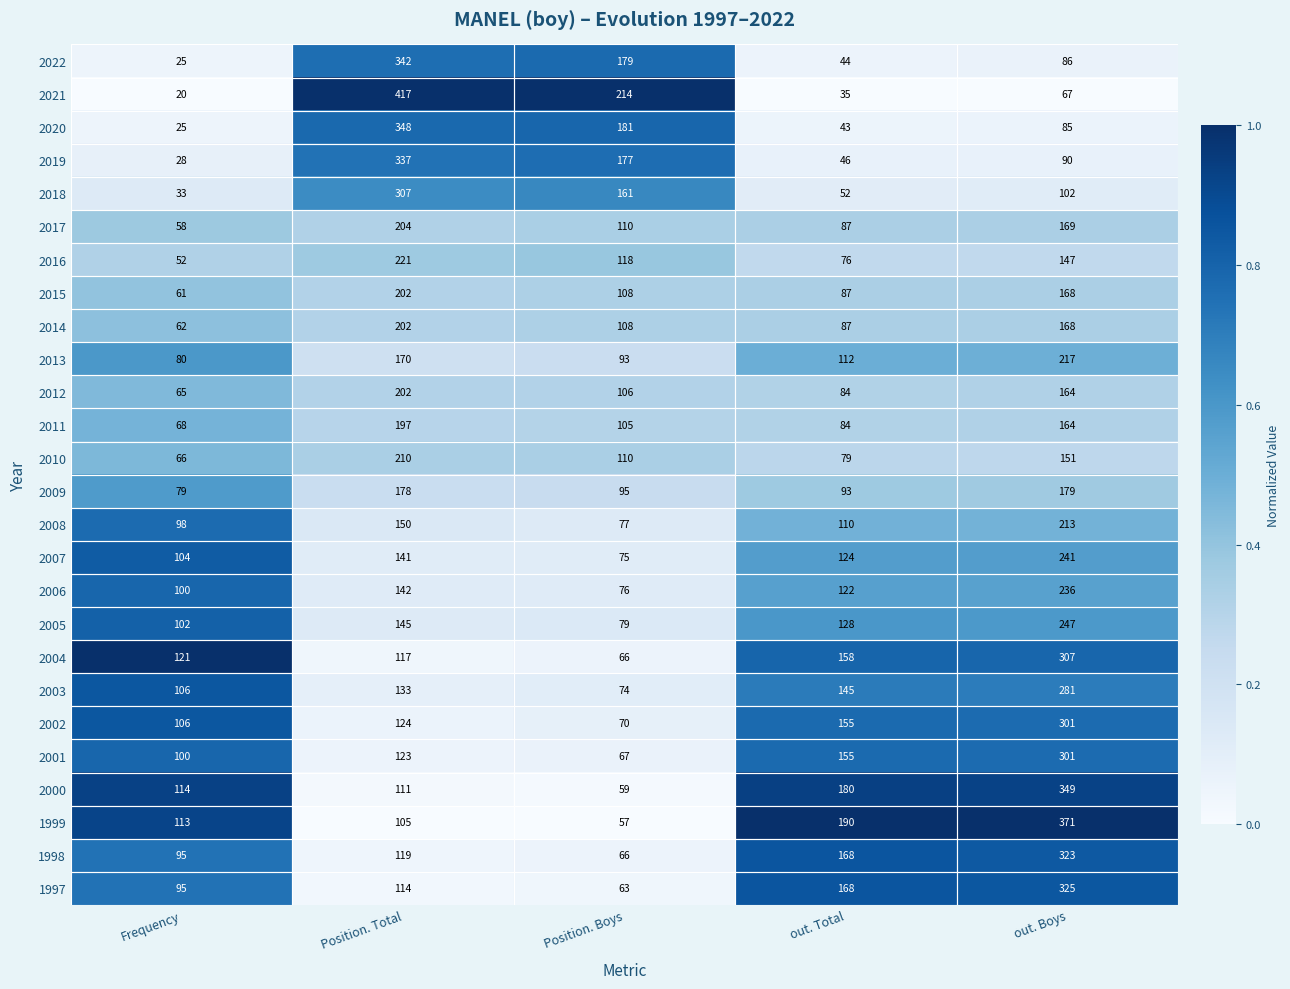

How many values in the 2019 series are below 90?

2